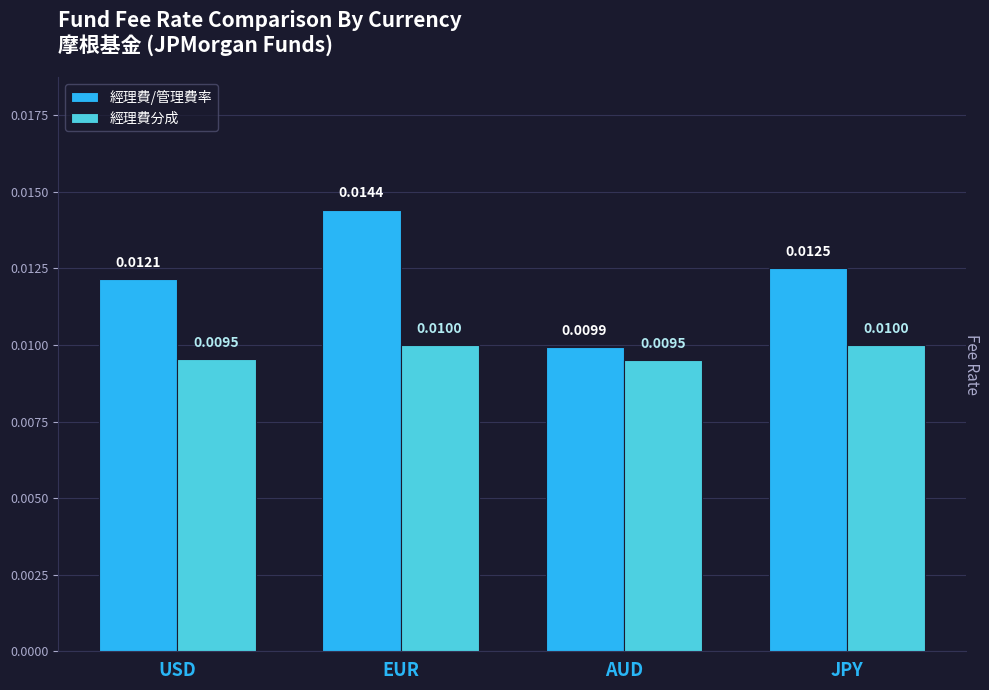

Rank the categories by 經理費/管理費率 value from highest to lowest.

EUR, JPY, USD, AUD